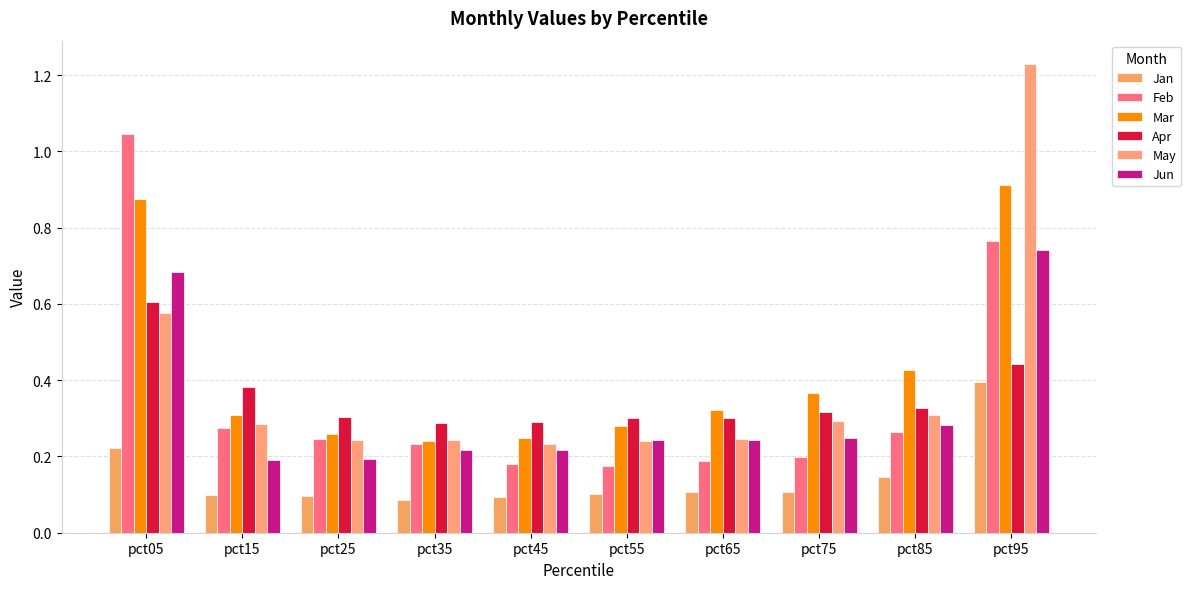

Count the number of data series in this chart.

6